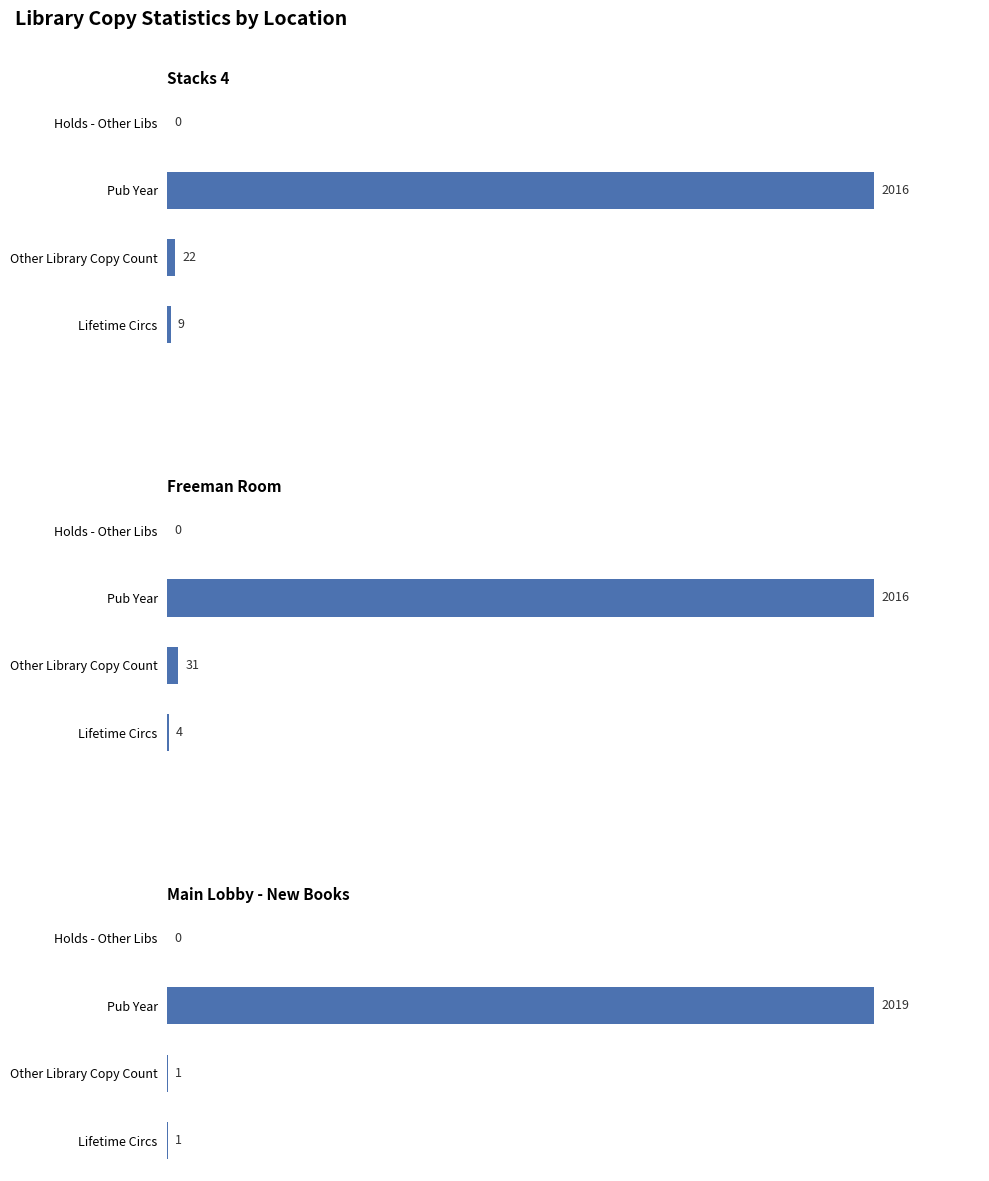

Which series has the largest total across all categories?

Freeman Room